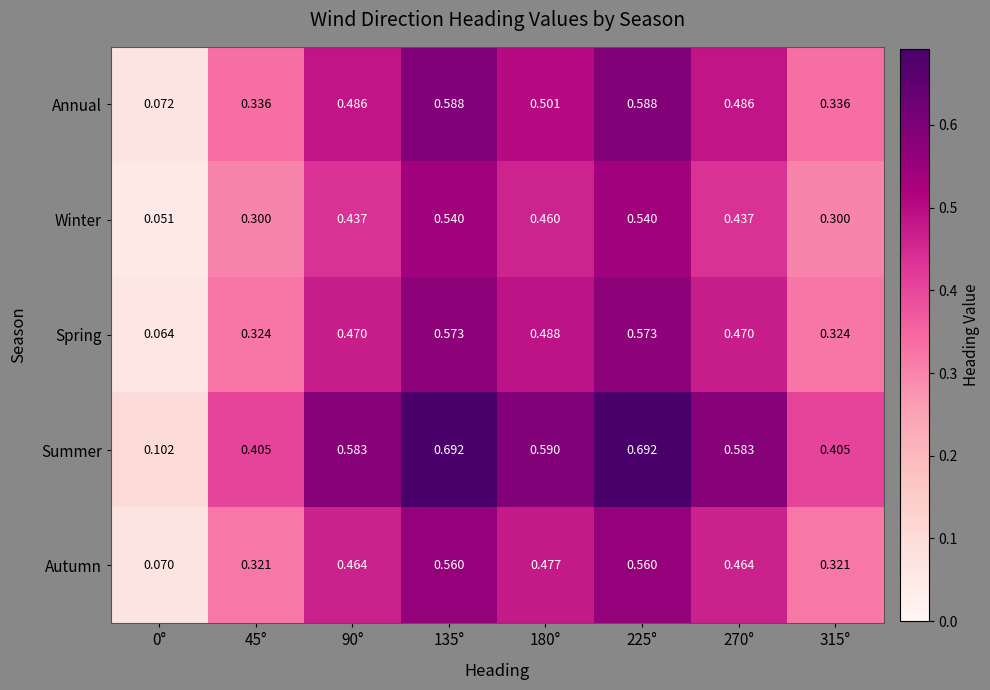

Rank the series at 0° from highest to lowest value.

Summer, Annual, Autumn, Spring, Winter